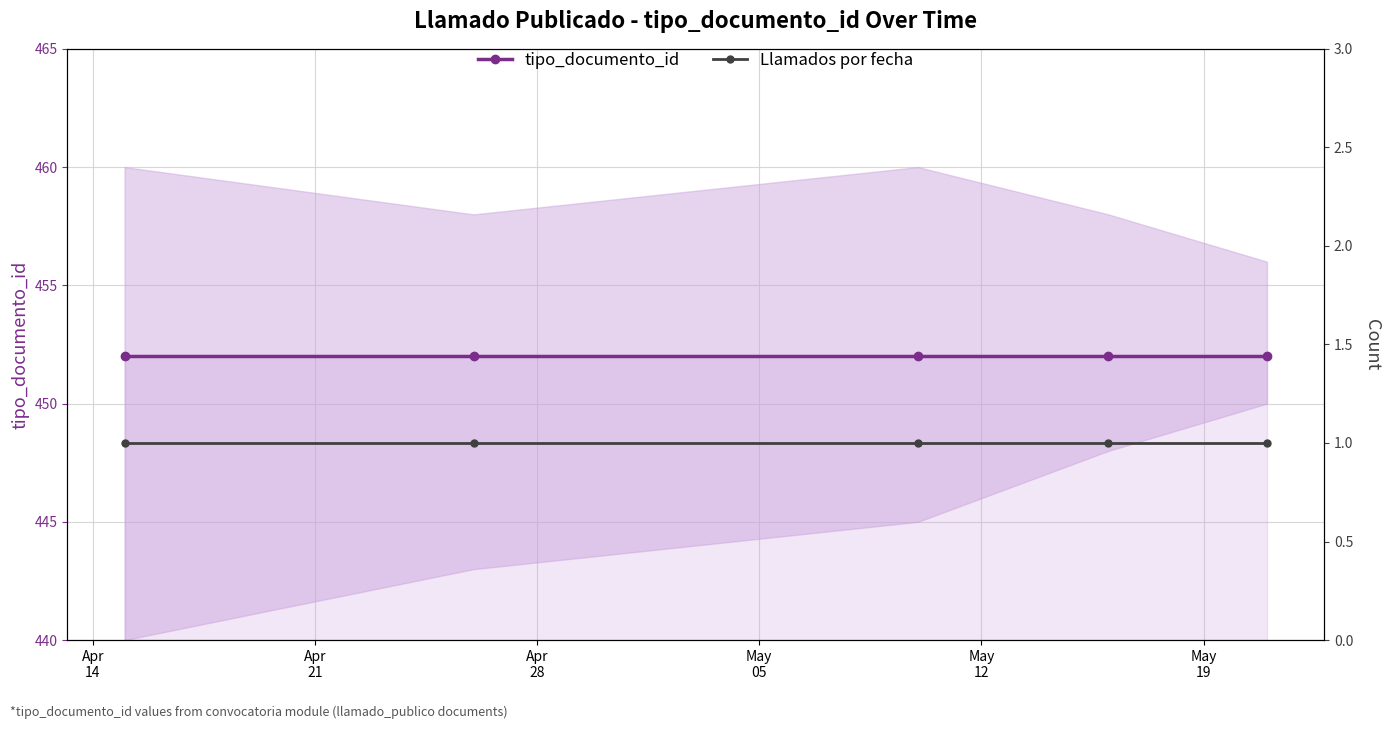

What is the maximum value for Llamados por fecha?

1